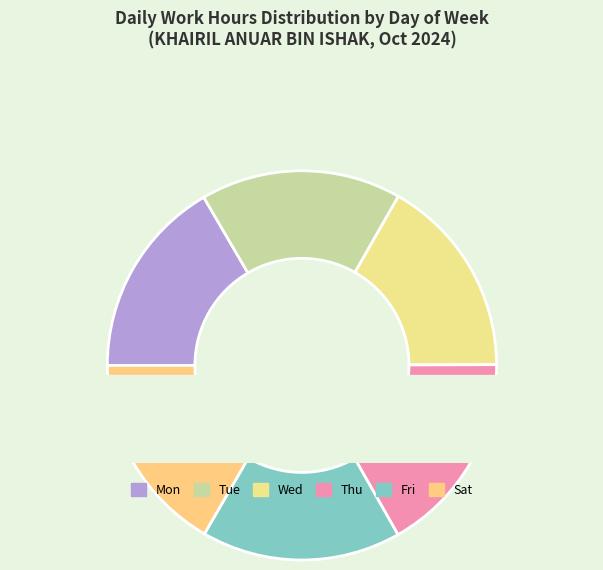

What is the largest slice in the pie chart?

Thu